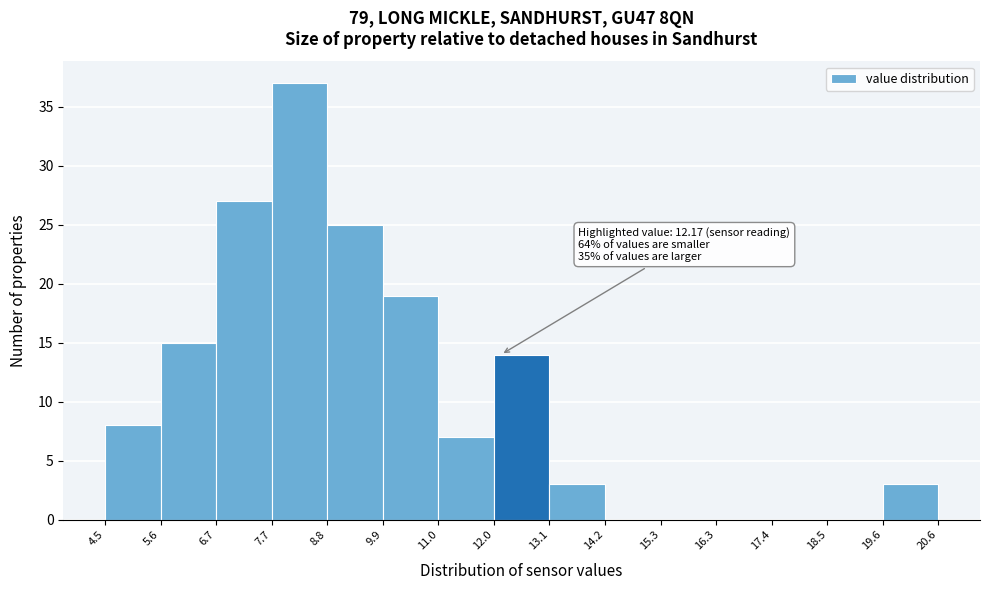

Which range on the x-axis has the tallest bar?

7.7 to 8.8